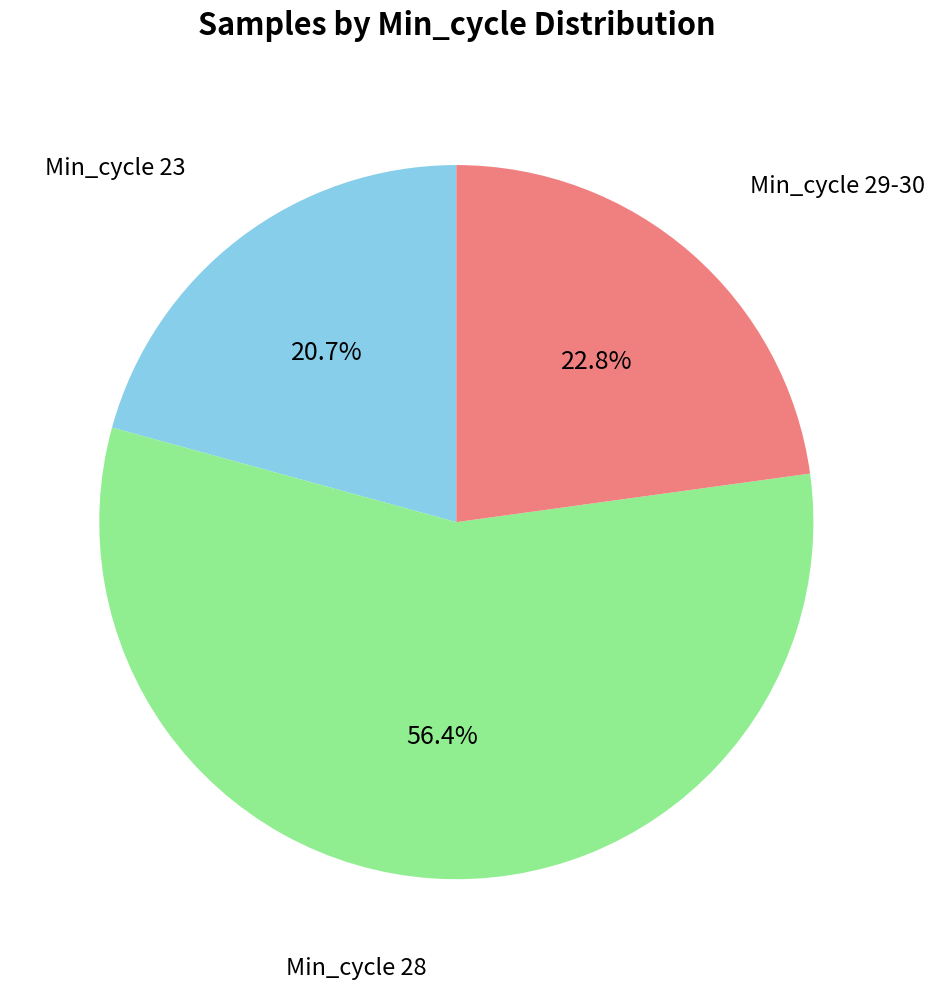

Does any single category account for the majority?

Yes